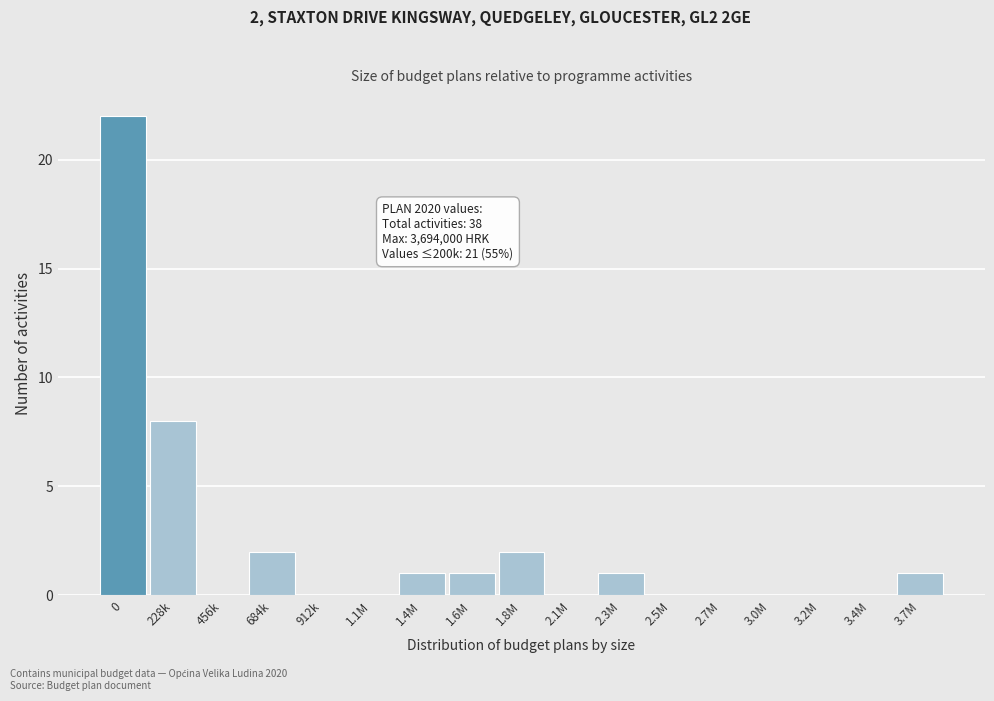

Reading left to right, extract all data points from this chart.

0=22	228k=8	456k=0	684k=2	912k=0	1.1M=0	1.4M=1	1.6M=1	1.8M=2	2.1M=0	2.3M=1	2.5M=0	2.7M=0	3.0M=0	3.2M=0	3.4M=0	3.7M=1